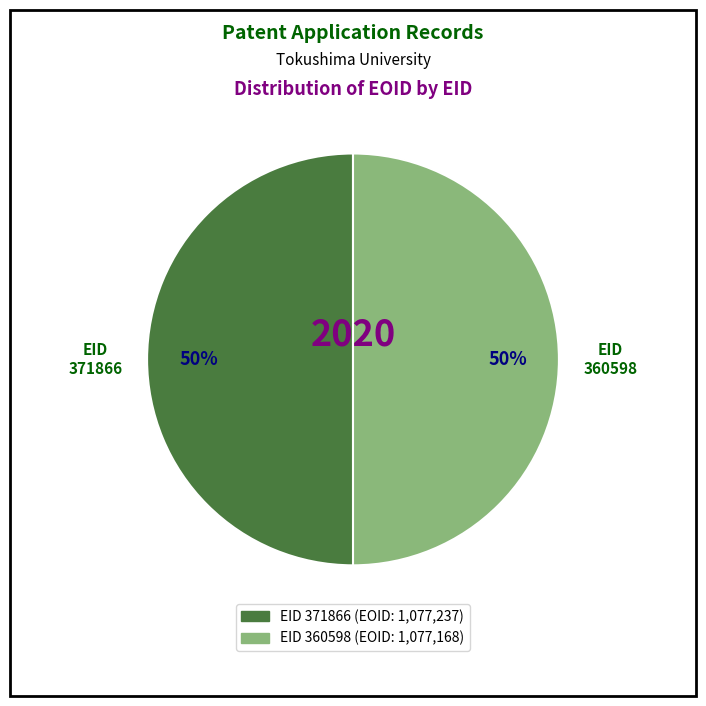

To the nearest percent, what is the average slice percentage?

50%